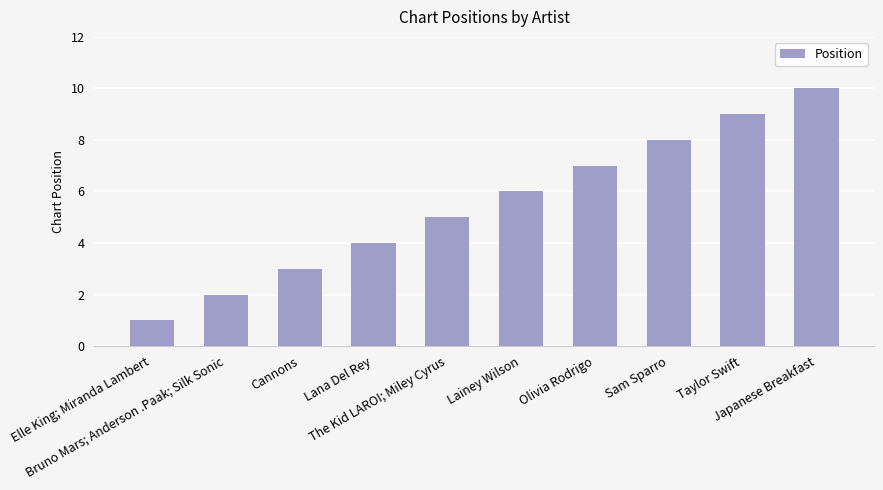

List the labels in order of value, smallest first.

Elle King; Miranda Lambert, Bruno Mars; Anderson .Paak; Silk Sonic, Cannons, Lana Del Rey, The Kid LAROI; Miley Cyrus, Lainey Wilson, Olivia Rodrigo, Sam Sparro, Taylor Swift, Japanese Breakfast